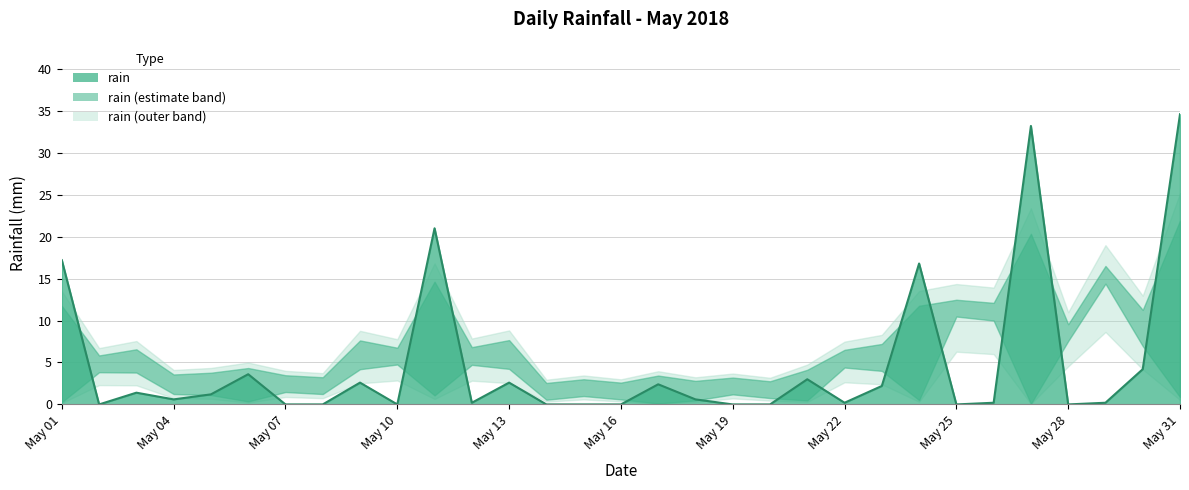

What is the difference between the second highest and second lowest values?

33.2